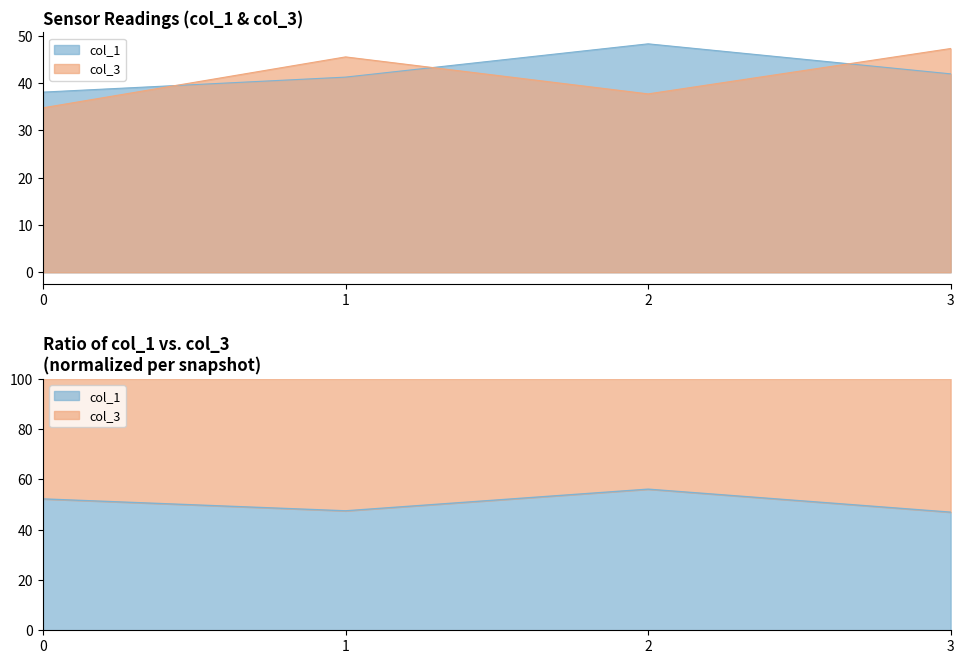

What is the difference between the maximum and minimum values in the col_1 series?

10.2